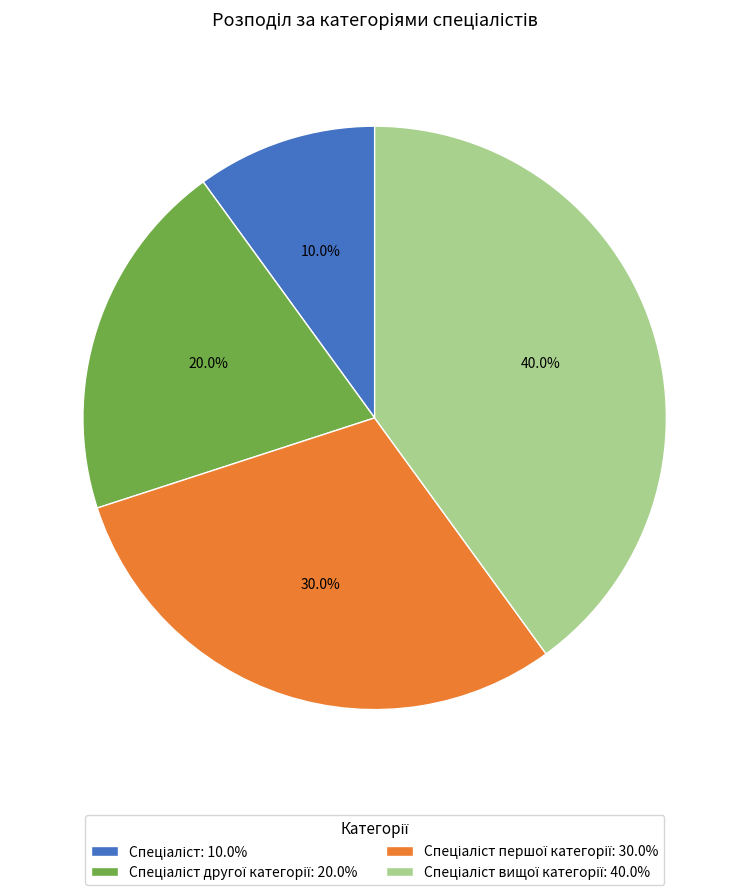

Does any single category account for the majority?

No